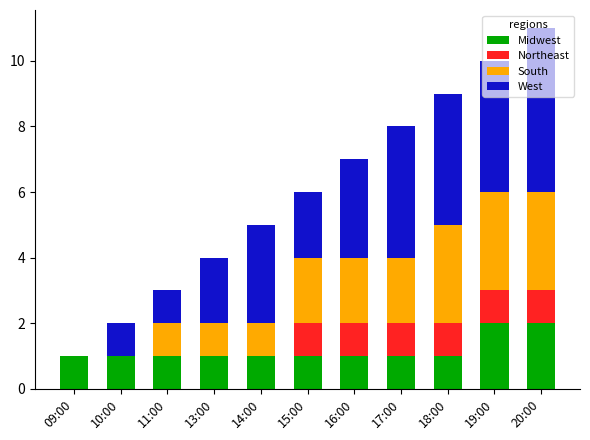

At which category is the sum across all series the highest?

20:00